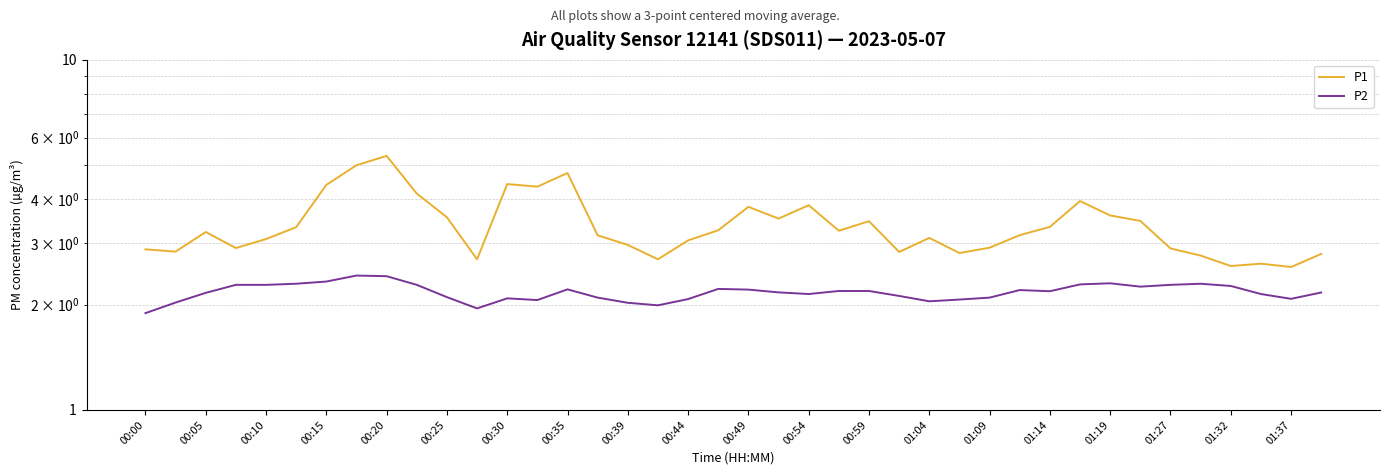

True or false: P1 and P2 cross at least once.

False